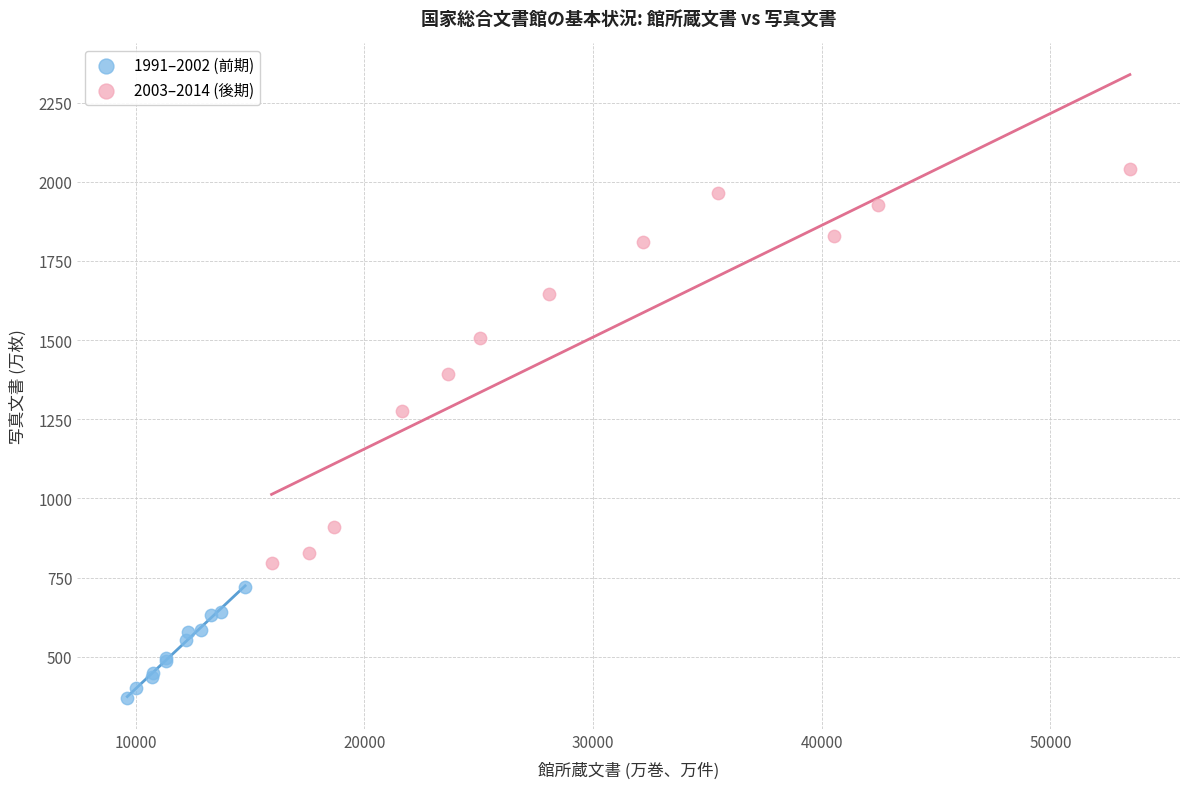

Which series contains the highest Y value?

2003–2014 (後期)